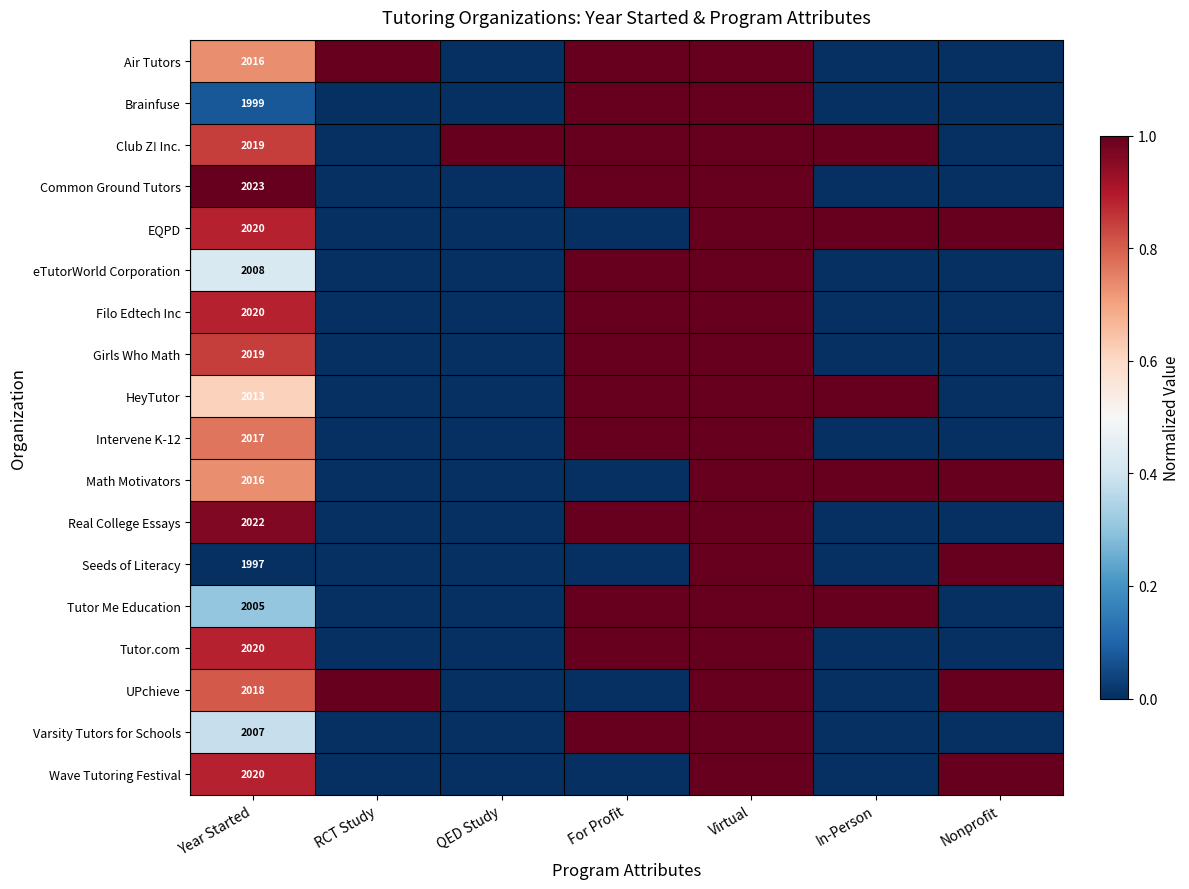

At which category is the sum across all series the highest?

Virtual